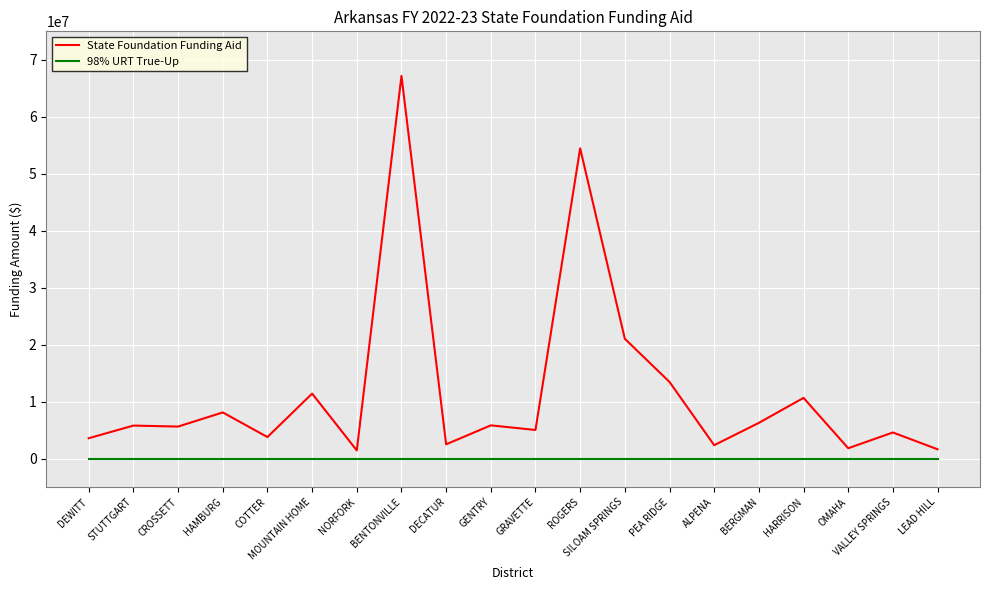

At how many categories does at least one series exceed 63243276?

1